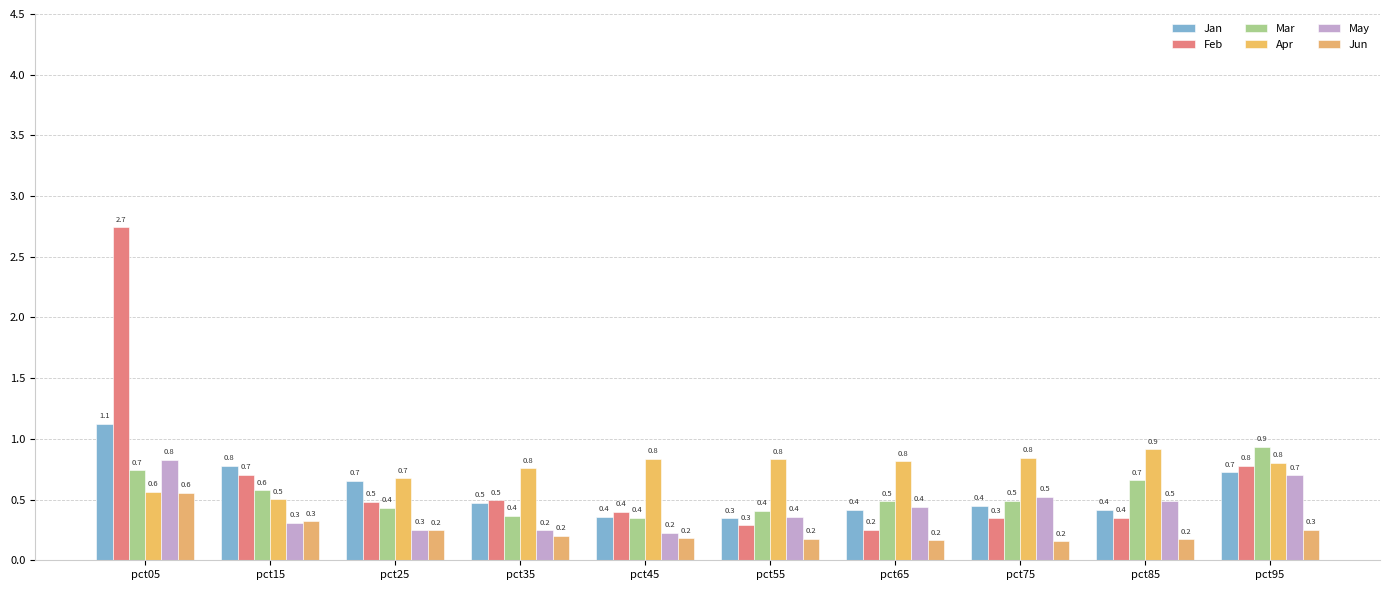

What are all the series names shown in the legend?

Jan, Feb, Mar, Apr, May, Jun